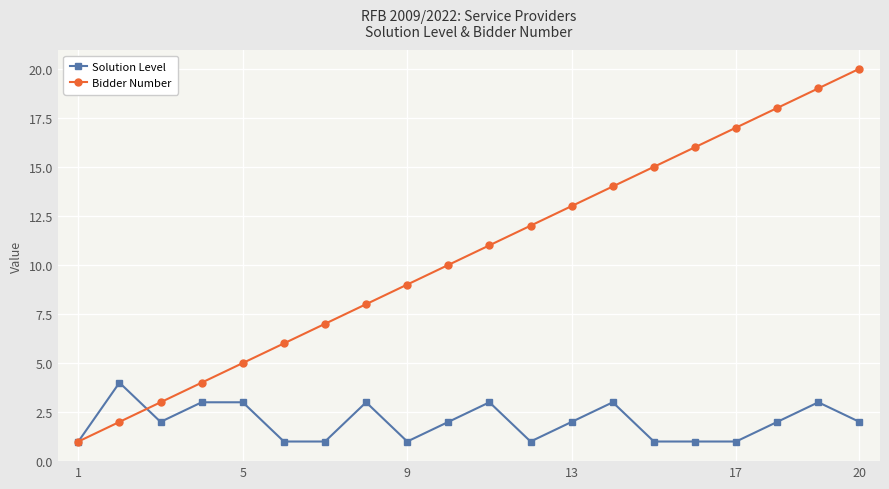

True or false: Solution Level has more than 0 interior local peaks.

True